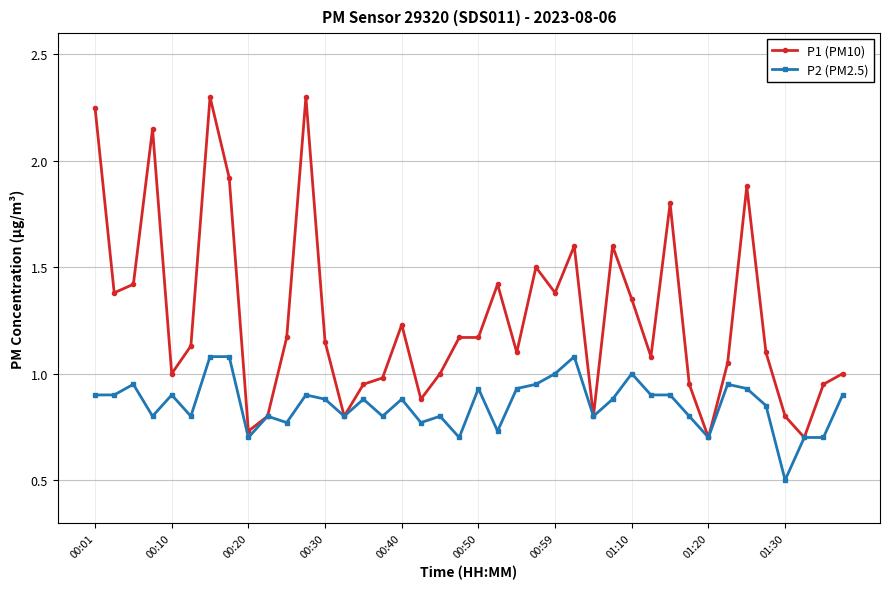

Rank the series by their maximum value, from lowest to highest.

P2 (PM2.5), P1 (PM10)